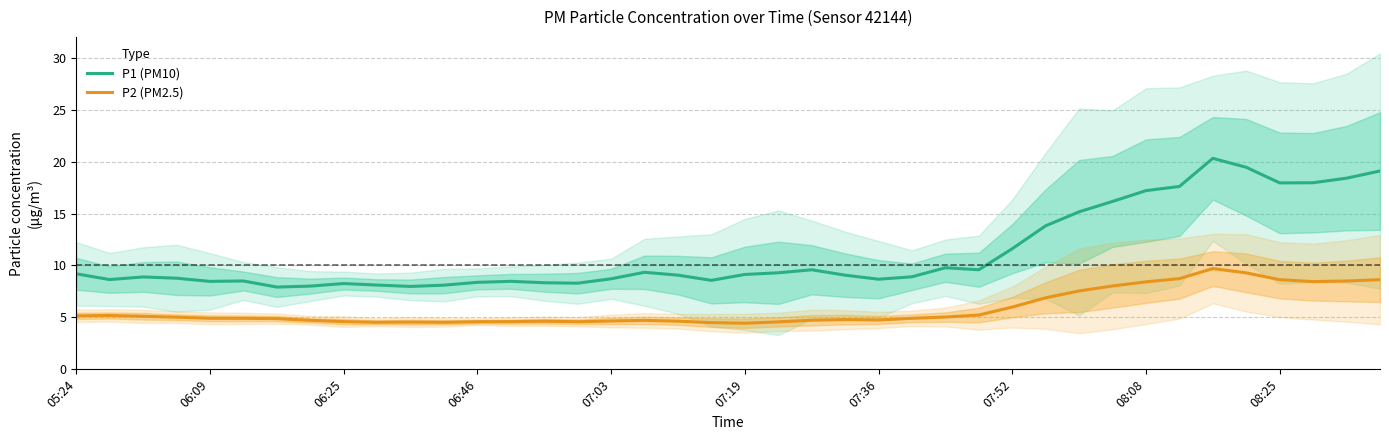

True or false: P1 (PM10) has a value of 15.2 at 30.

True